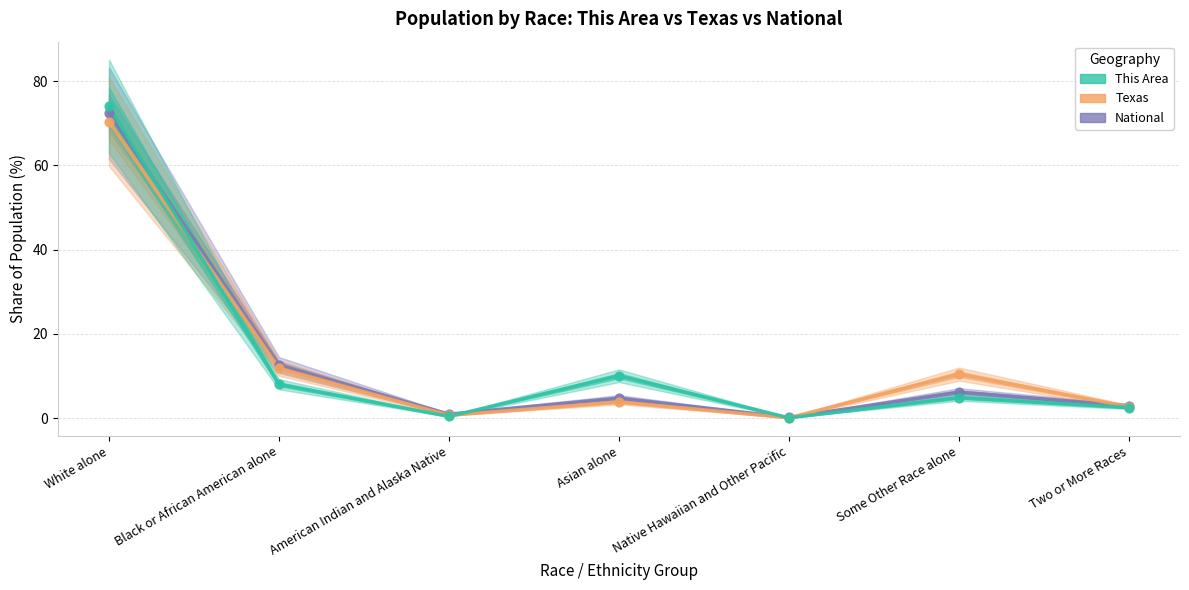

Which series reaches the minimum Y coordinate?

This Area